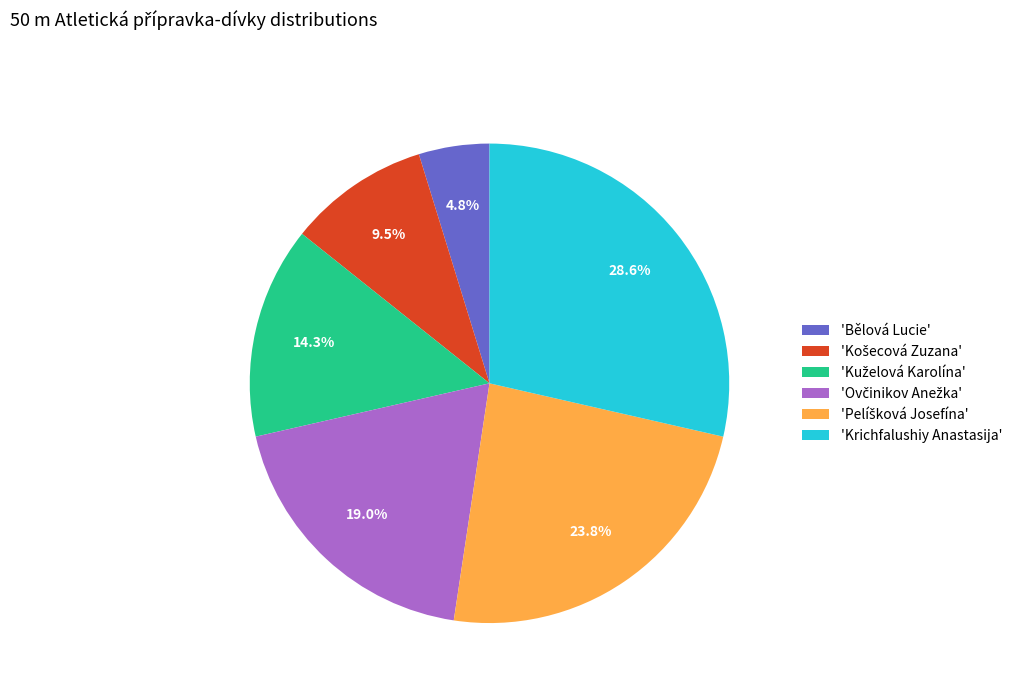

Does any single category account for the majority?

No